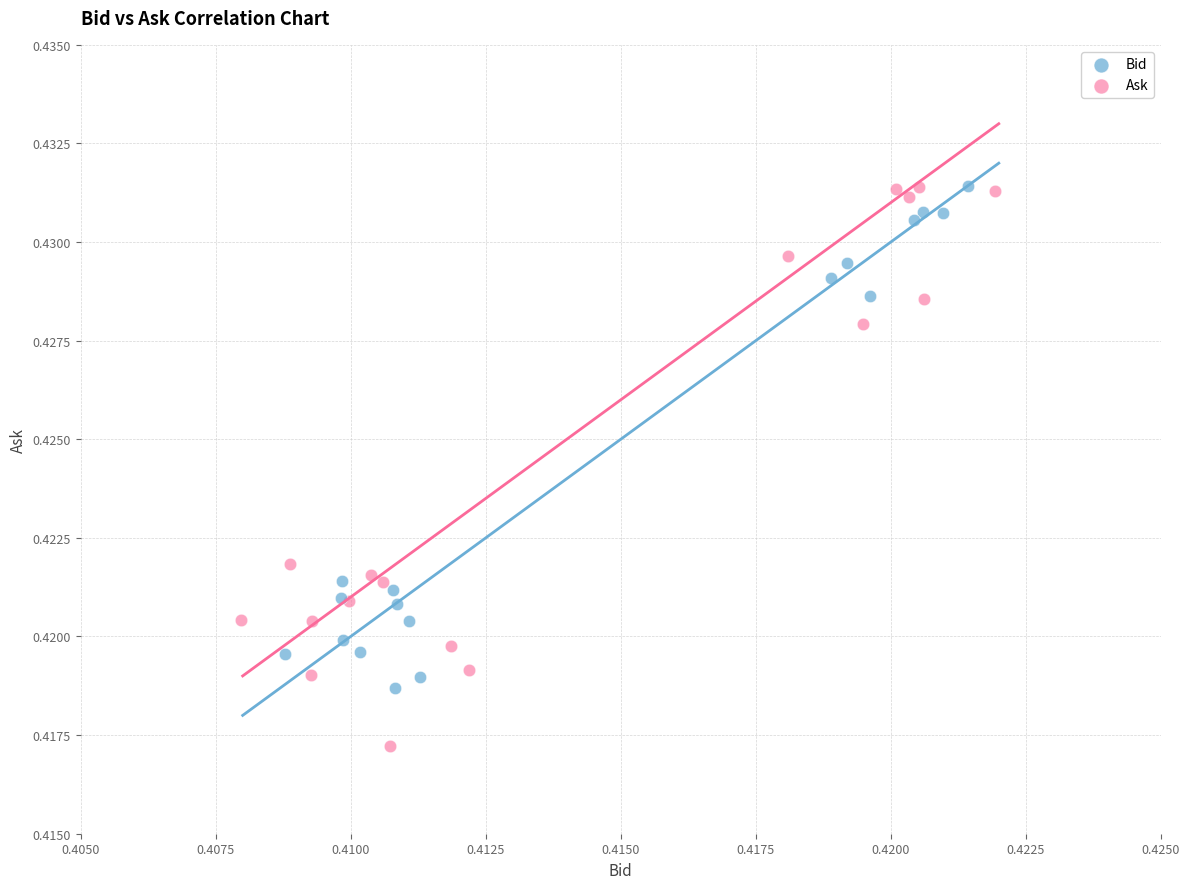

Which series contains the lowest Y value?

Ask